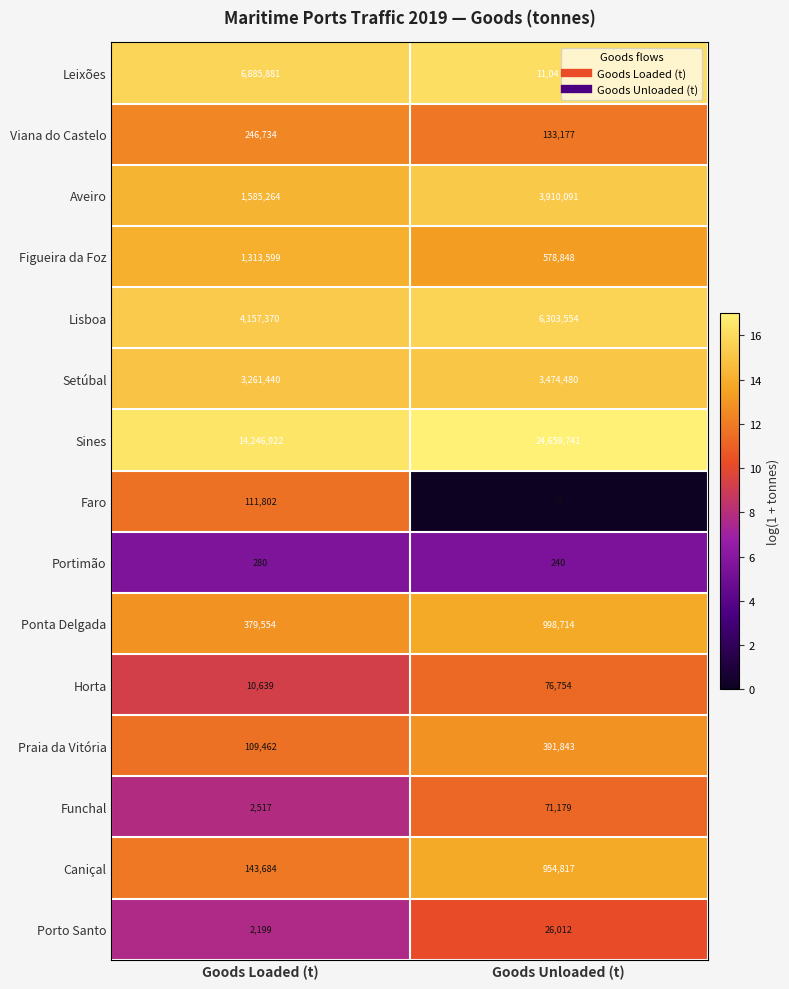

Which series changed the most between Goods Loaded (t) and Goods Unloaded (t)?

Sines